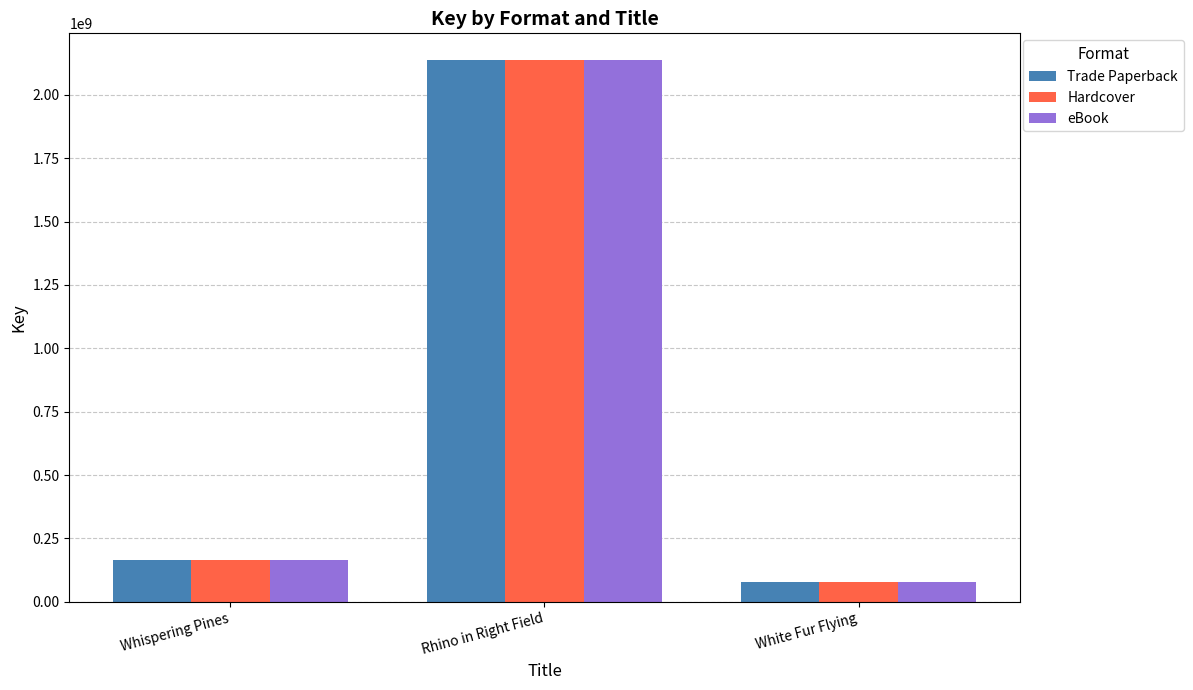

List the labels in order of Trade Paperback value, smallest first.

White Fur Flying, Whispering Pines, Rhino in Right Field